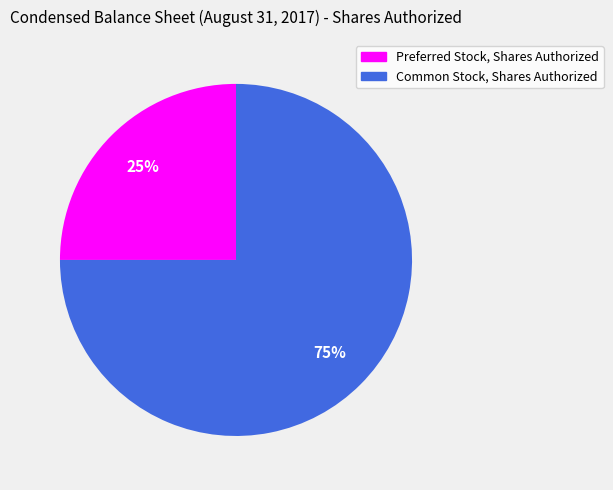

Is Common Stock, Shares Authorized the majority of the pie?

Yes